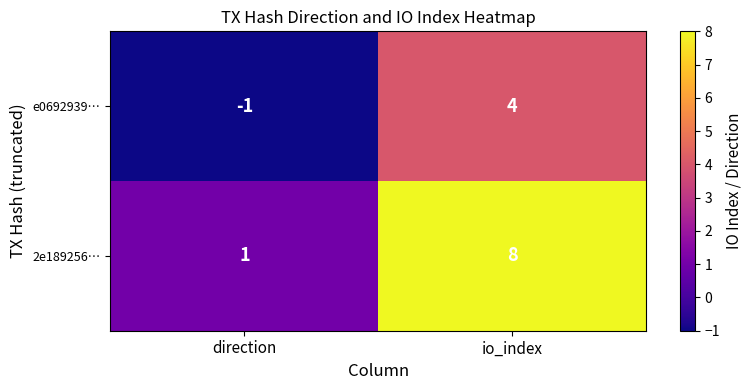

At io_index, list the series in order from smallest to largest.

e0692939…, 2e189256…